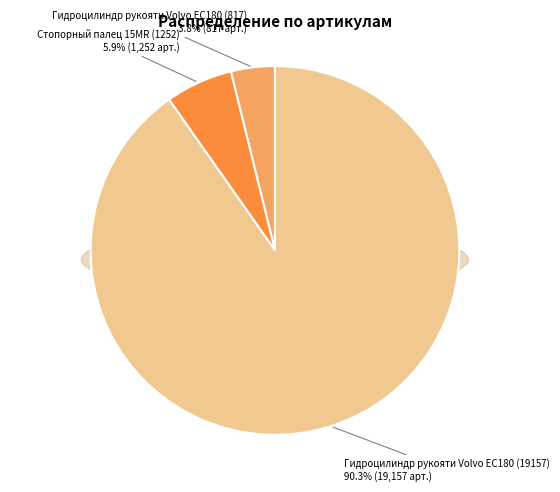

Rank the categories by value from lowest to highest.

Гидроцилиндр рукояти Volvo EC180 (817), Стопорный палец 15MR (1252), Гидроцилиндр рукояти Volvo EC180 (19157)